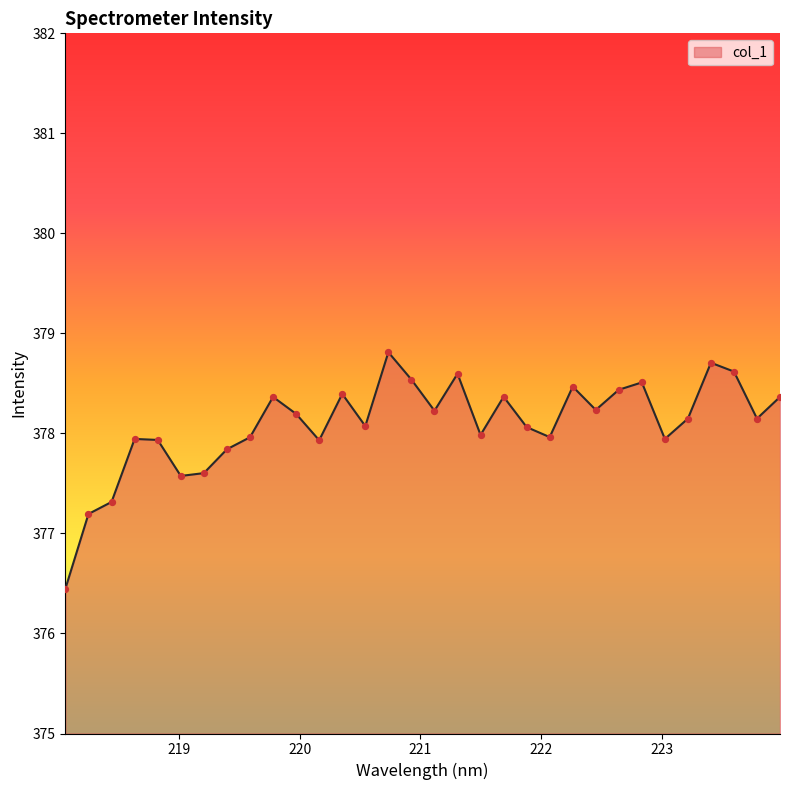

What is the greatest value displayed?

378.8